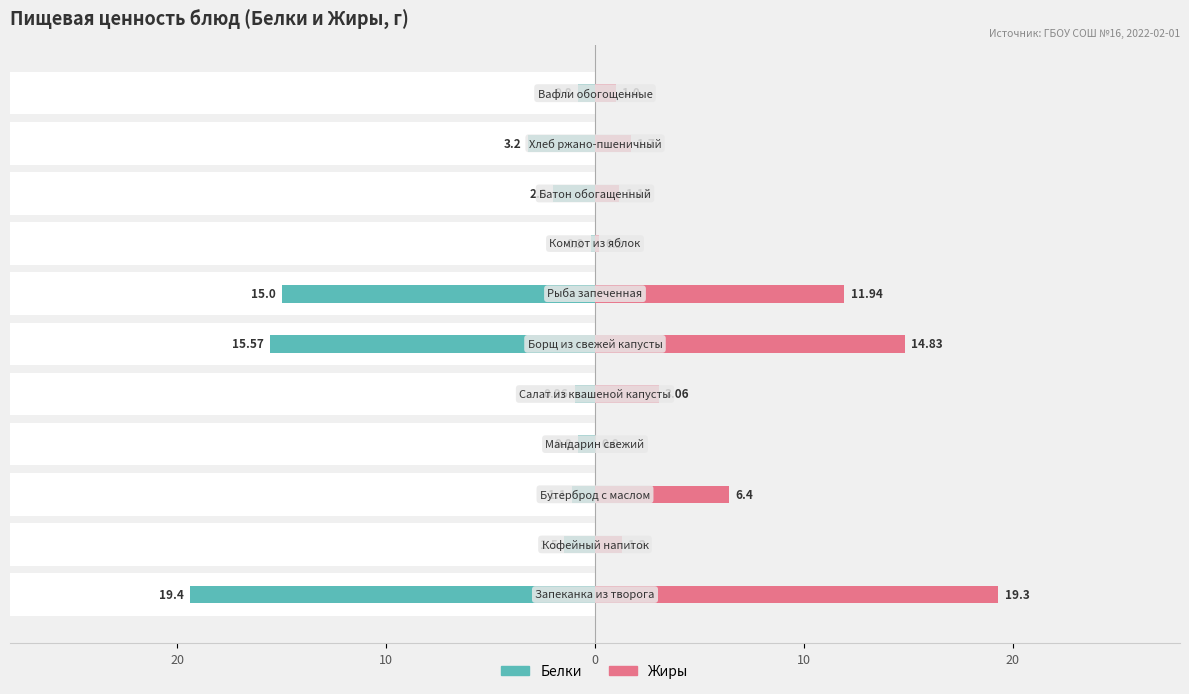

True or false: Жиры has a value of 2.3 at 20.

False